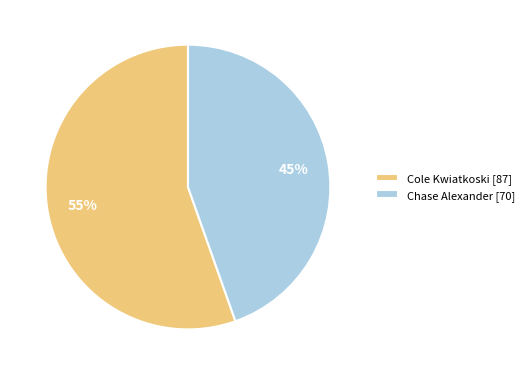

Do Cole Kwiatkoski and Chase Alexander together represent more than half of the pie?

Yes